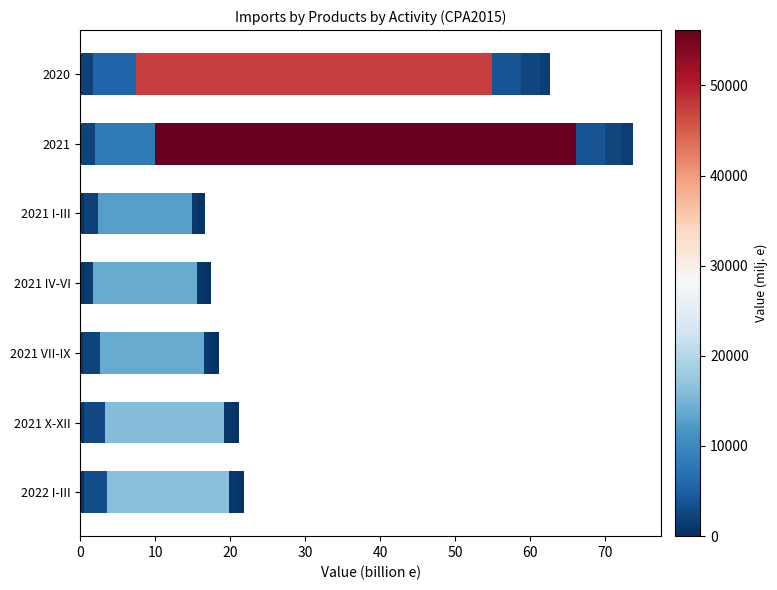

What is the change in value from 10 to 40?

-3.1